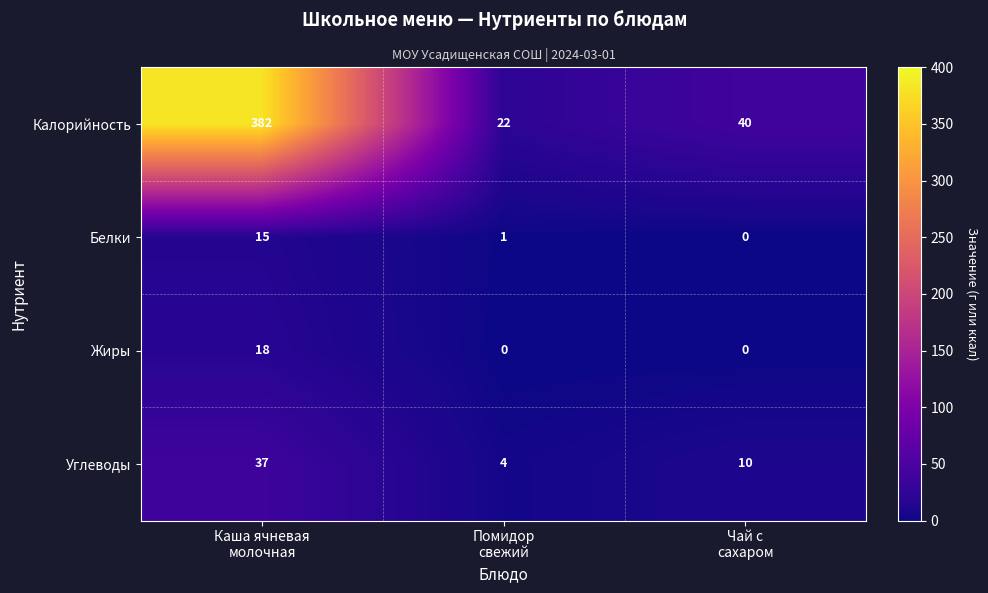

Which label corresponds to the largest value in the chart?

Каша ячневая
молочная